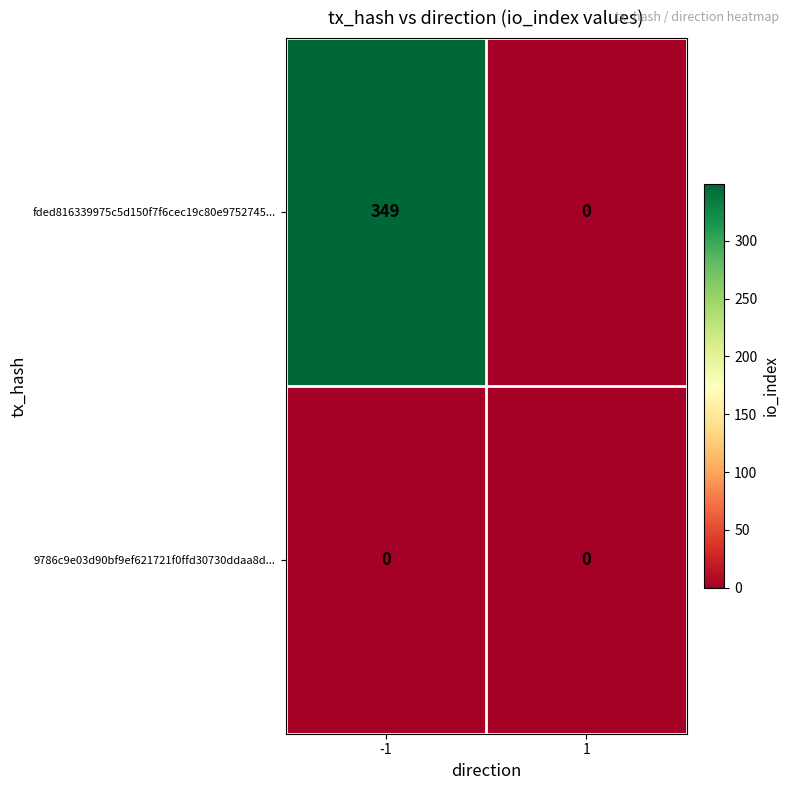

List the series in order of their peak value, highest first.

fded816339975c5d150f7f6cec19c80e9752745..., 9786c9e03d90bf9ef621721f0ffd30730ddaa8d...